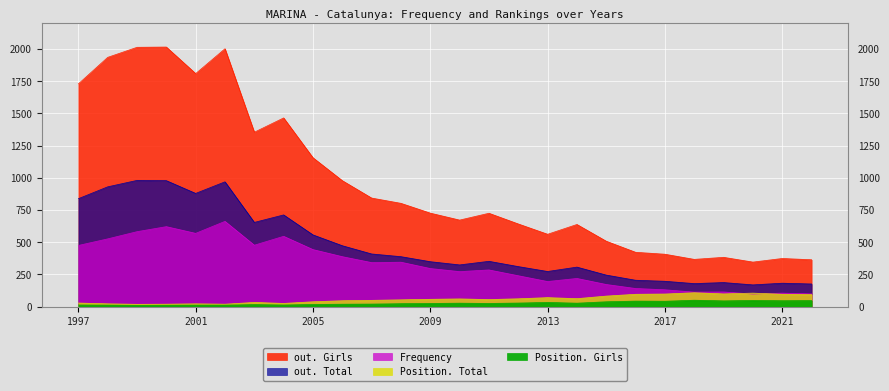

Reading left to right, extract all data points from this chart.

Frequency: 1997=475	1998=526	1999=582	2000=621	2001=569	2002=662	2003=477	2004=546	2005=443	2006=388	2007=342	2008=345	2009=296	2010=272	2011=285	2012=240	2013=195	2014=219	2015=172	2016=141	2017=131	2018=113	2019=114	2020=98	2021=105	2022=99
Position. Total: 1997=28	1998=22	1999=18	2000=19	2001=22	2002=19	2003=33	2004=25	2005=38	2006=46	2007=49	2008=53	2009=57	2010=60	2011=55	2012=61	2013=70	2014=62	2015=82	2016=96	2017=98	2018=108	2019=99	2020=105	2021=96	2022=94
Position. Girls: 1997=13	1998=12	1999=10	2000=11	2001=12	2002=12	2003=16	2004=13	2005=17	2006=19	2007=20	2008=23	2009=25	2010=27	2011=25	2012=28	2013=33	2014=27	2015=38	2016=43	2017=42	2018=50	2019=45	2020=48	2021=46	2022=47
out. Total: 1997=838	1998=930	1999=980	2000=978	2001=879	2002=969	2003=654	2004=712	2005=557	2006=473	2007=409	2008=388	2009=349	2010=324	2011=352	2012=311	2013=273	2014=307	2015=245	2016=205	2017=197	2018=179	2019=187	2020=169	2021=182	2022=176
out. Girls: 1997=1729	1998=1935	1999=2013	2000=2015	2001=1809	2002=2002	2003=1354	2004=1465	2005=1156	2006=978	2007=843	2008=802	2009=726	2010=672	2011=725	2012=642	2013=562	2014=638	2015=508	2016=422	2017=407	2018=367	2019=383	2020=346	2021=374	2022=364